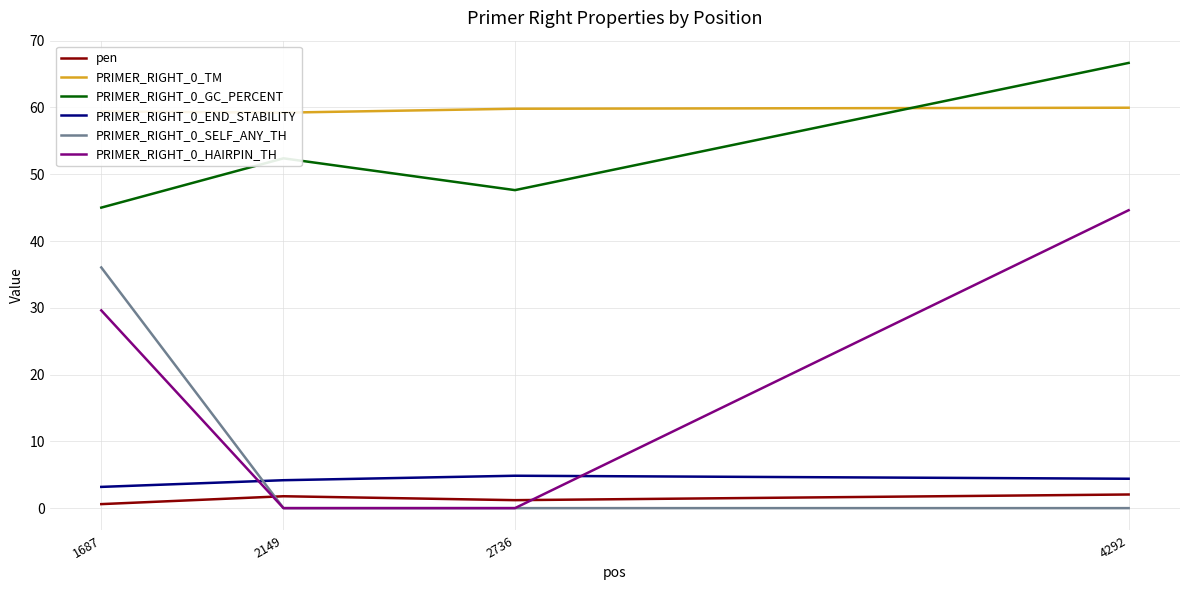

What is the sum of all PRIMER_RIGHT_0_END_STABILITY values?

16.6